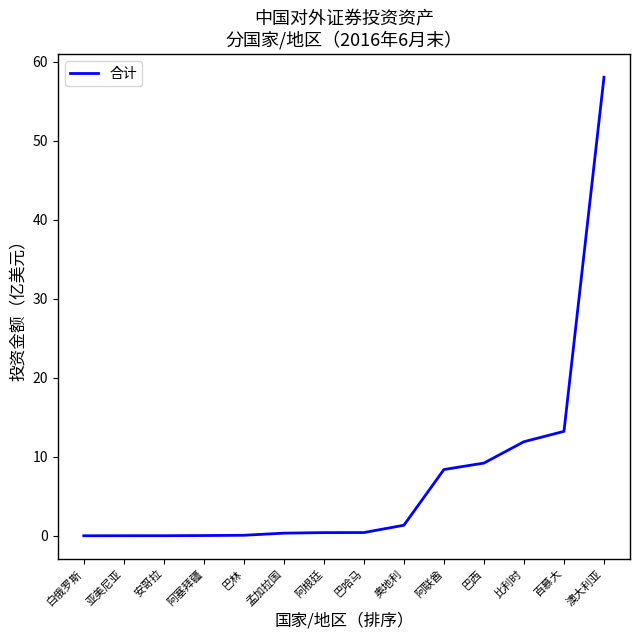

What position from the right is 比利时?

3